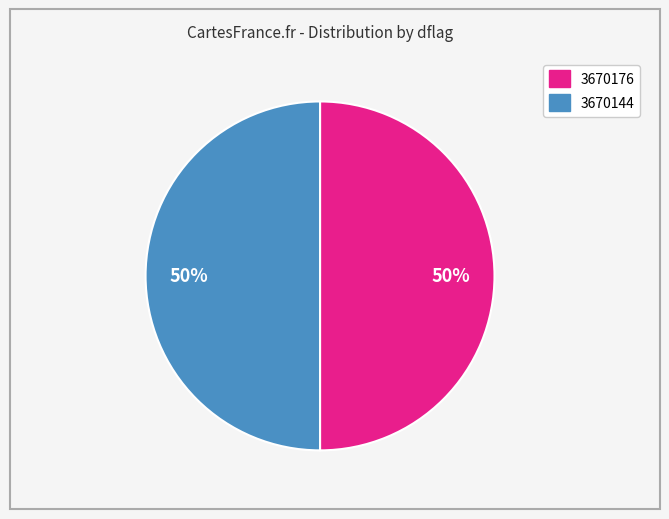

Is it true that 3670176 is 57% of the pie?

False